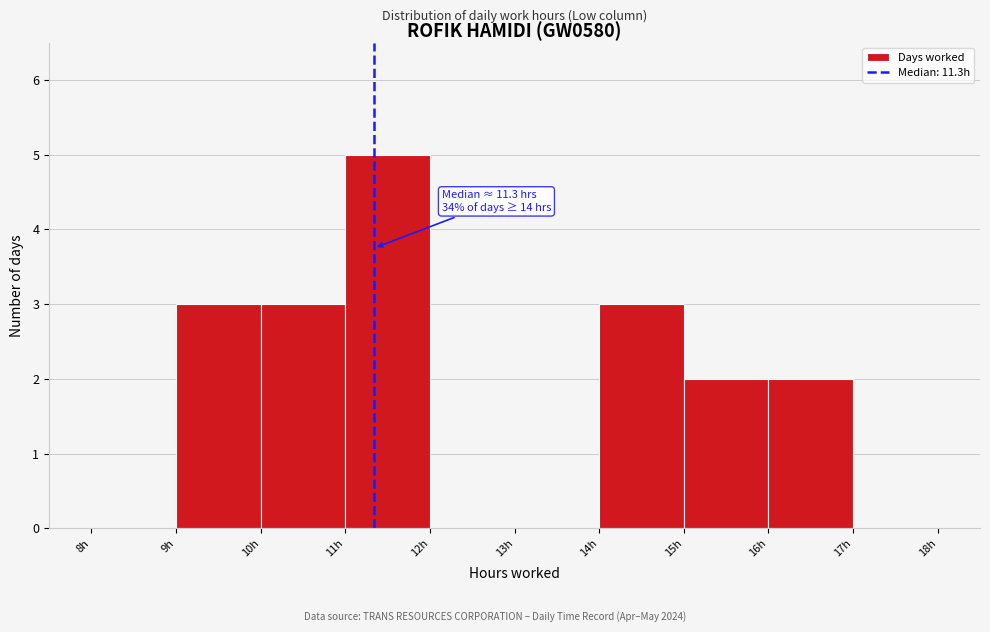

Over which range of the x-axis is the bar tallest?

11 to 12